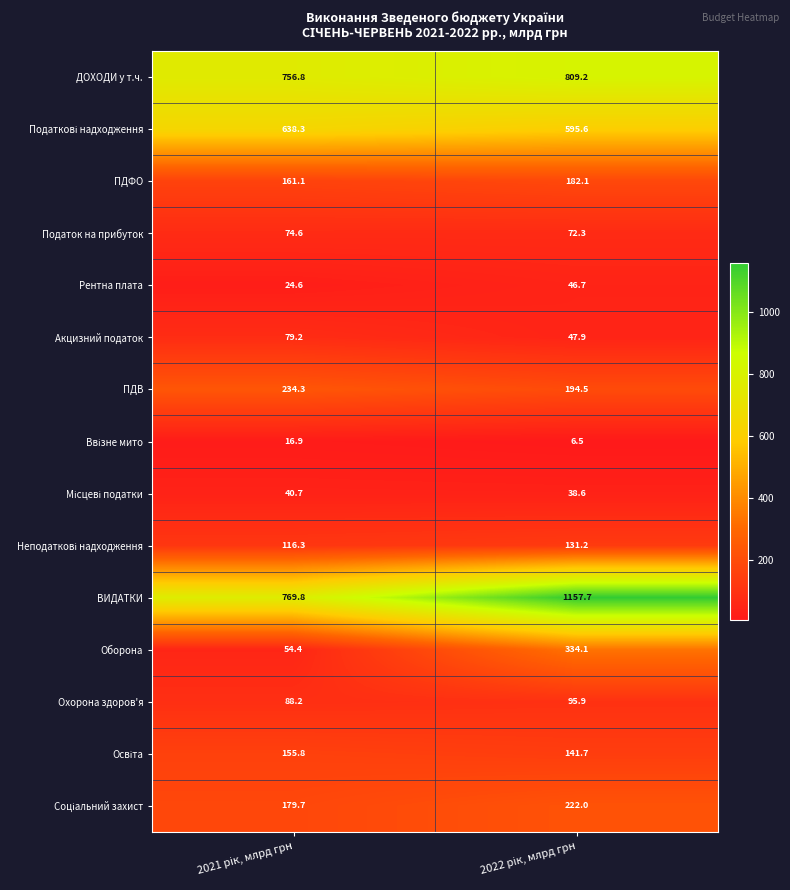

Which series has the largest range (max minus min)?

ВИДАТКИ